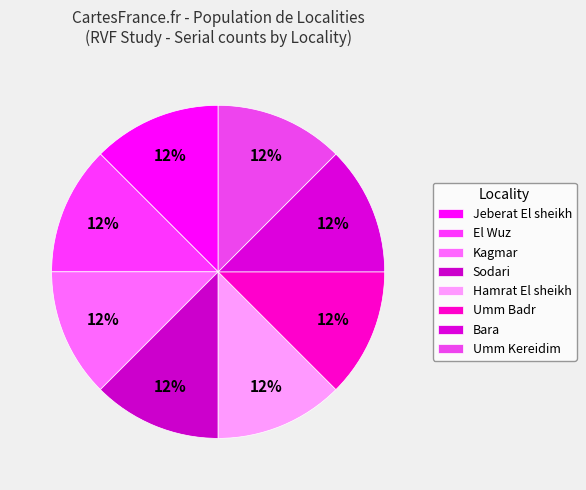

Count the number of slices in the pie.

8